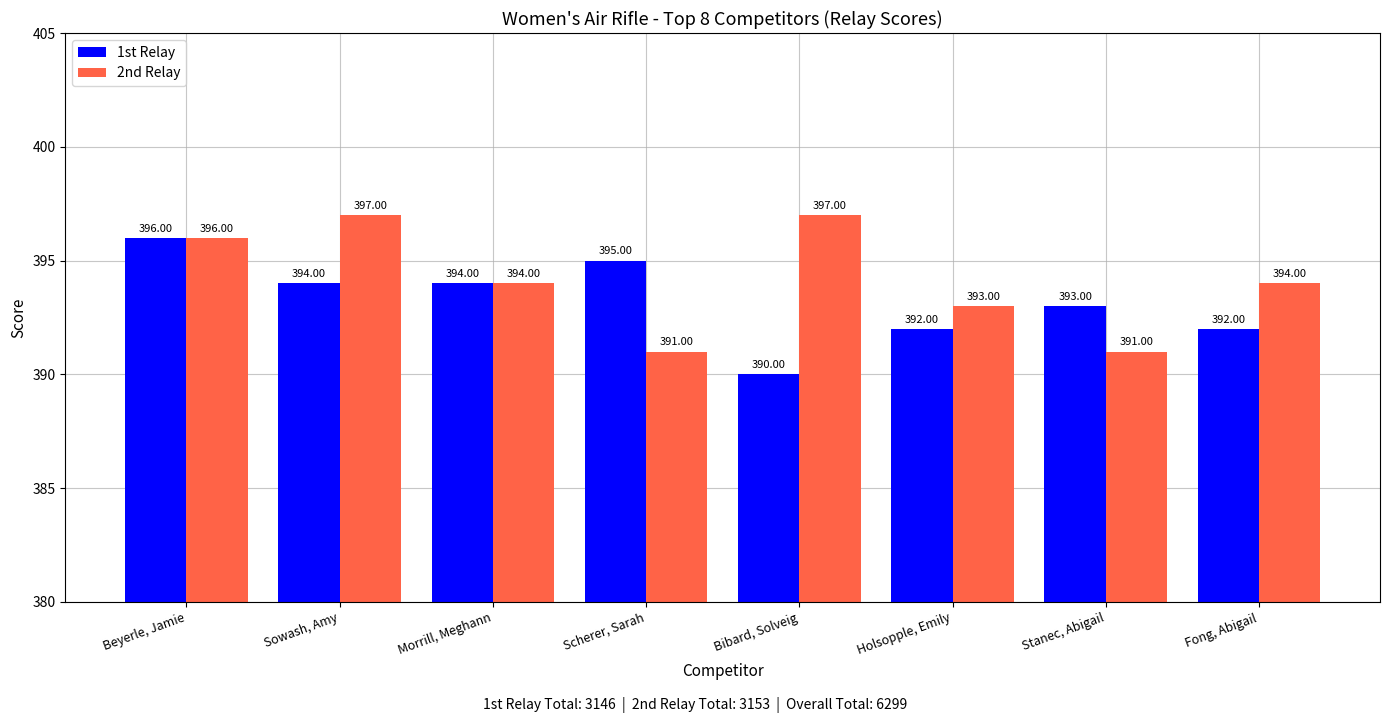

What is the sum of all 2nd Relay values?

3153